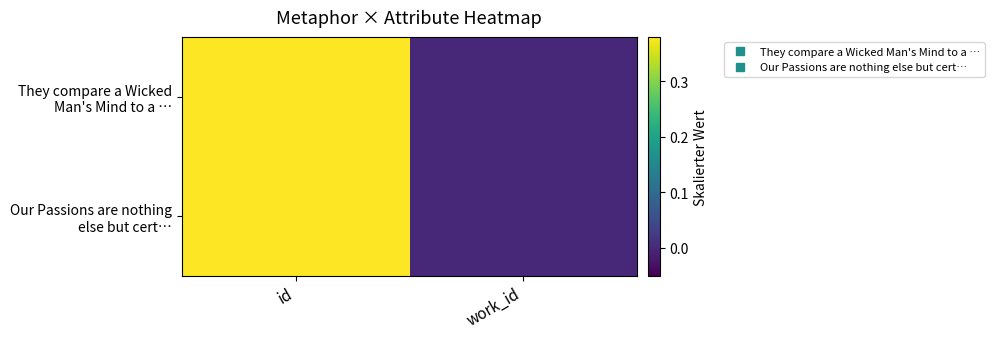

Which series has the largest total across all categories?

Our Passions are nothing else but cert…